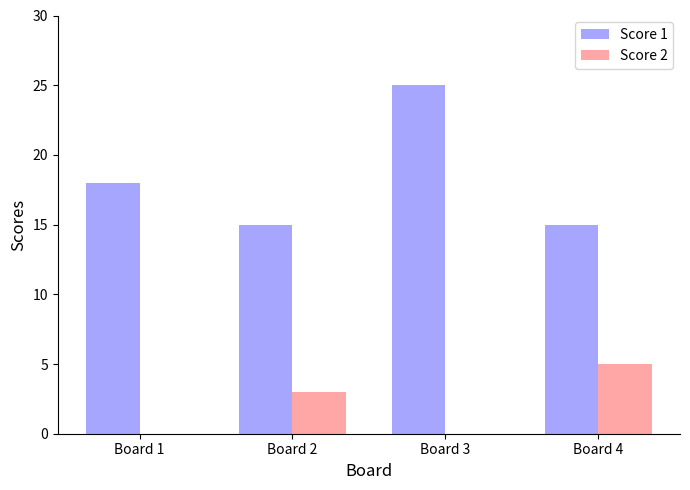

Does the chart contain stacked bars?

No